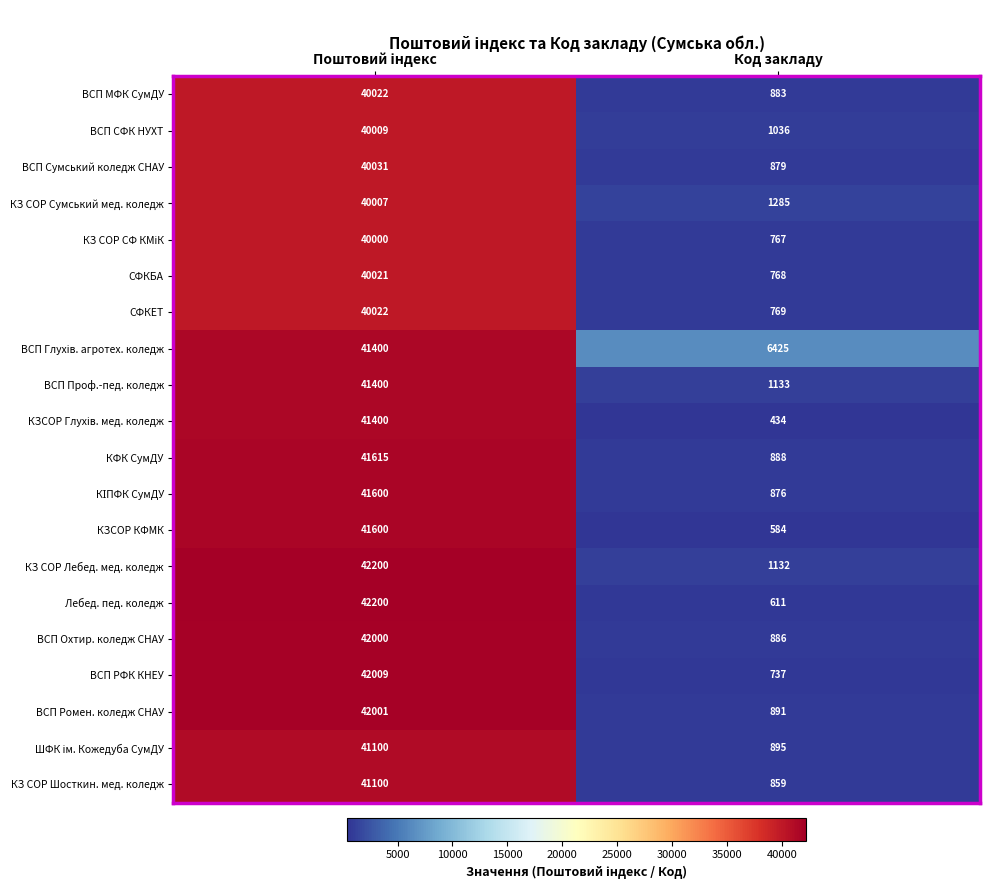

Where is СФКЕТ nearest to the value 20395?

Код закладу